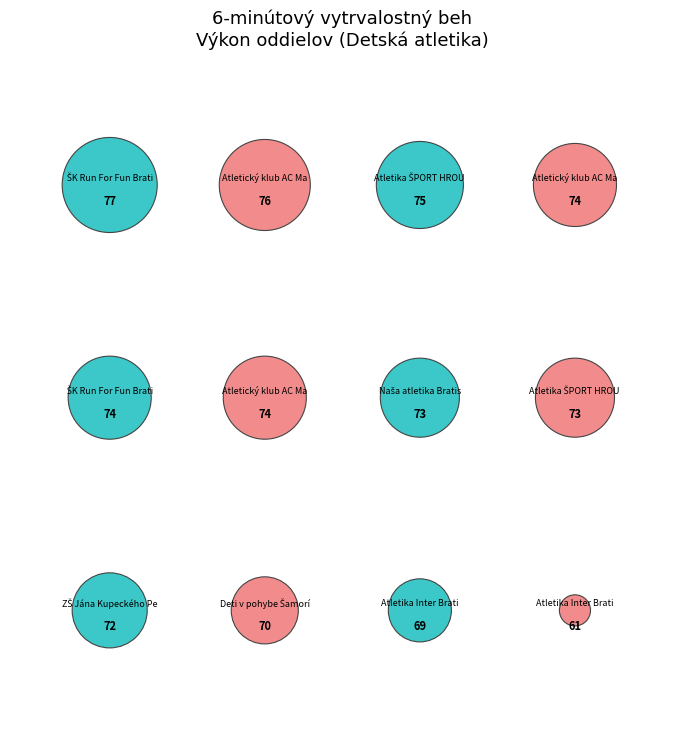

Which category has the biggest portion of the pie?

ŠK Run For Fun Bratislava A